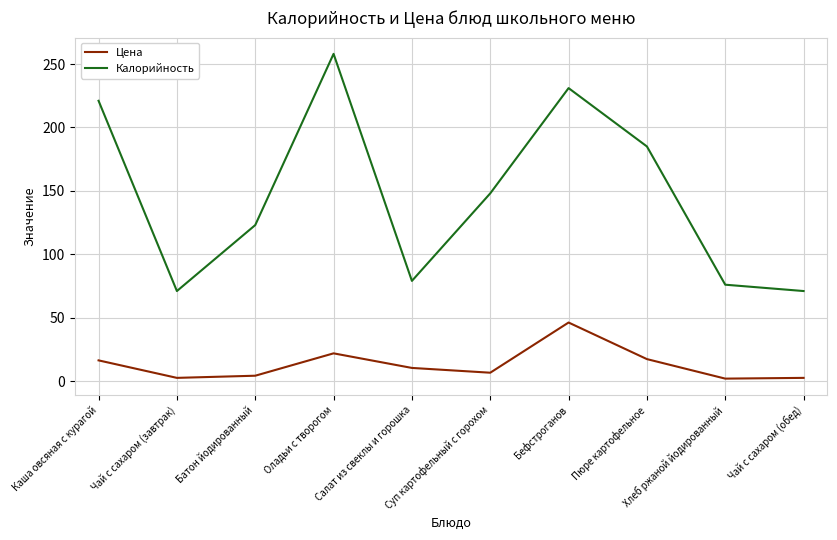

Is the value of Цена at Пюре картофельное greater than the value of Калорийность at Хлеб ржаной йодированный?

No